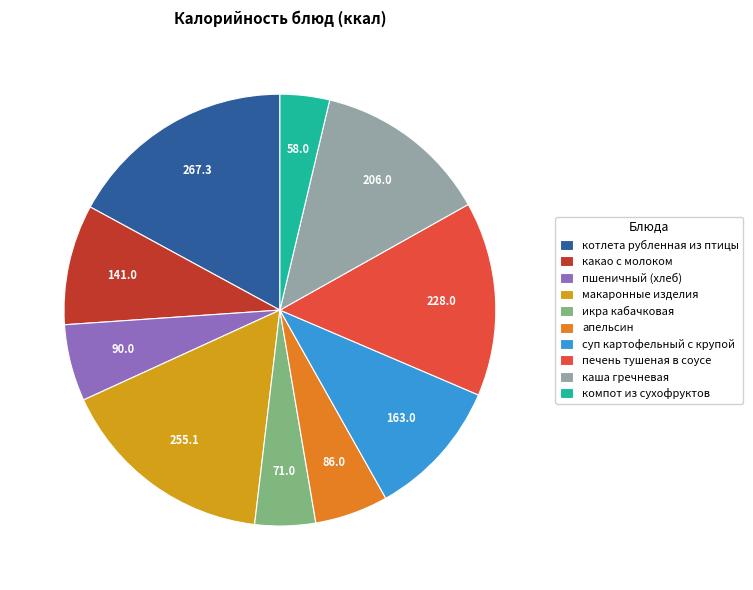

Is there a majority slice in this chart?

No